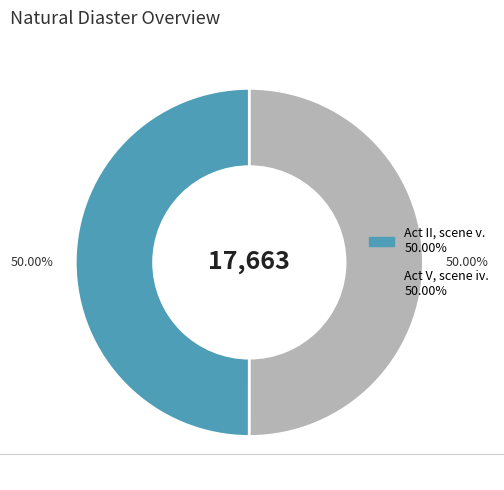

Combined, do Act II, scene v. and Act V, scene iv. account for over 50%?

Yes